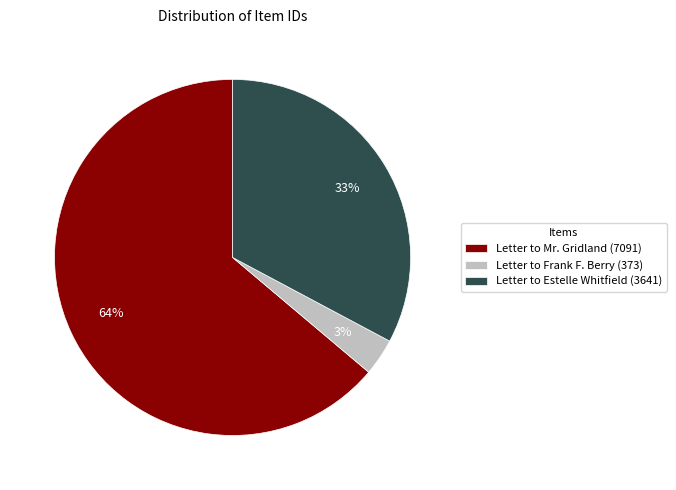

Do Letter to Mr. Gridland (7091) and Letter to Frank F. Berry (373) together represent more than half of the pie?

Yes